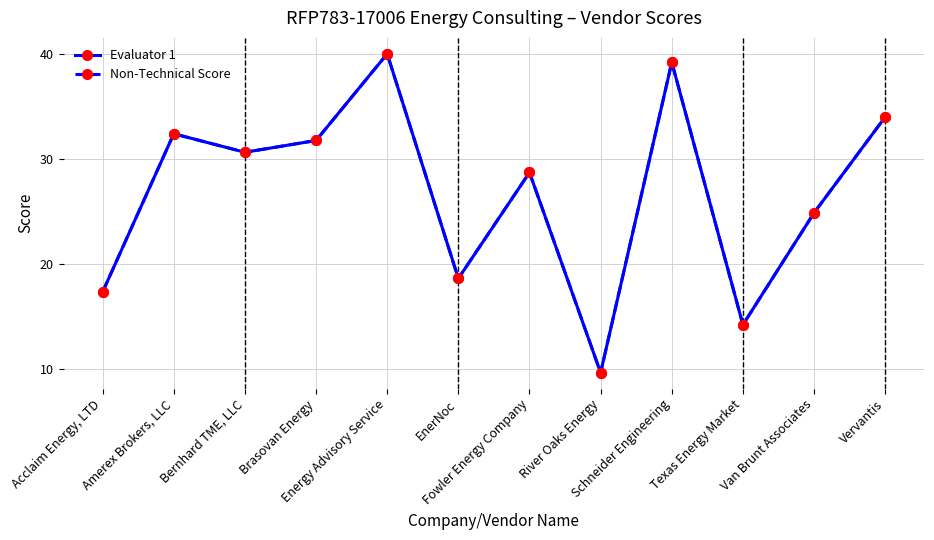

In Non-Technical Score, how many points are lower than both neighbors (excluding endpoints)?

4